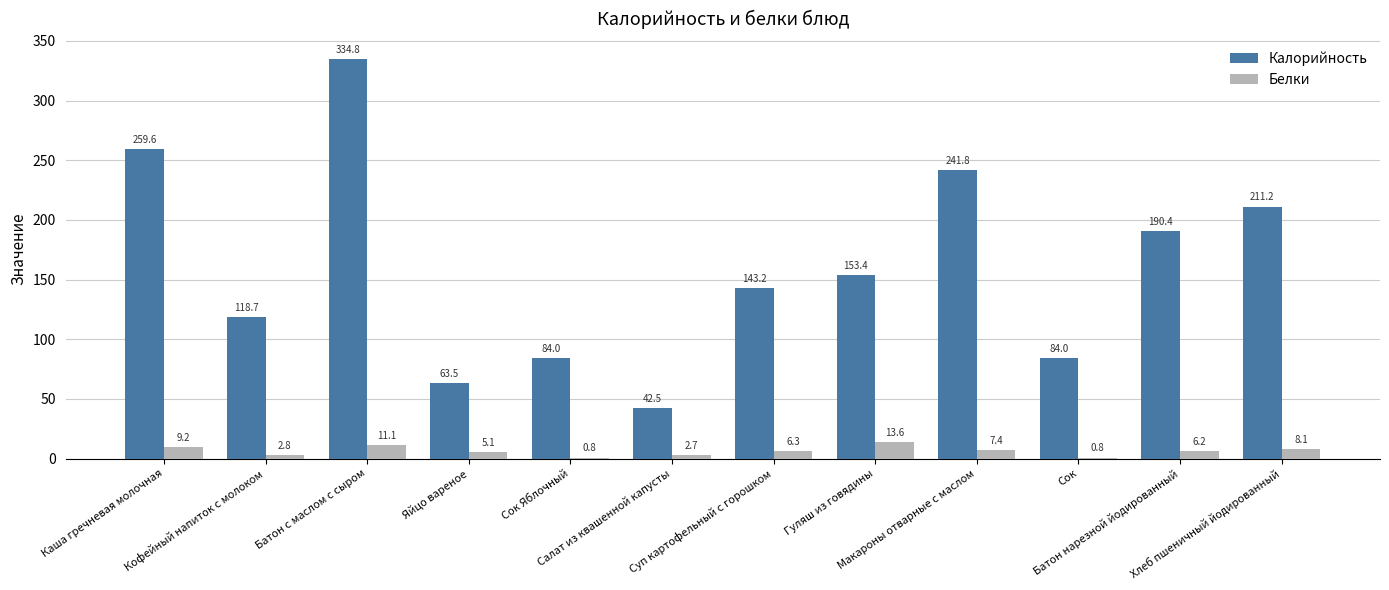

Which series changed the most between Макароны отварные с маслом and Батон нарезной йодированный?

Калорийность